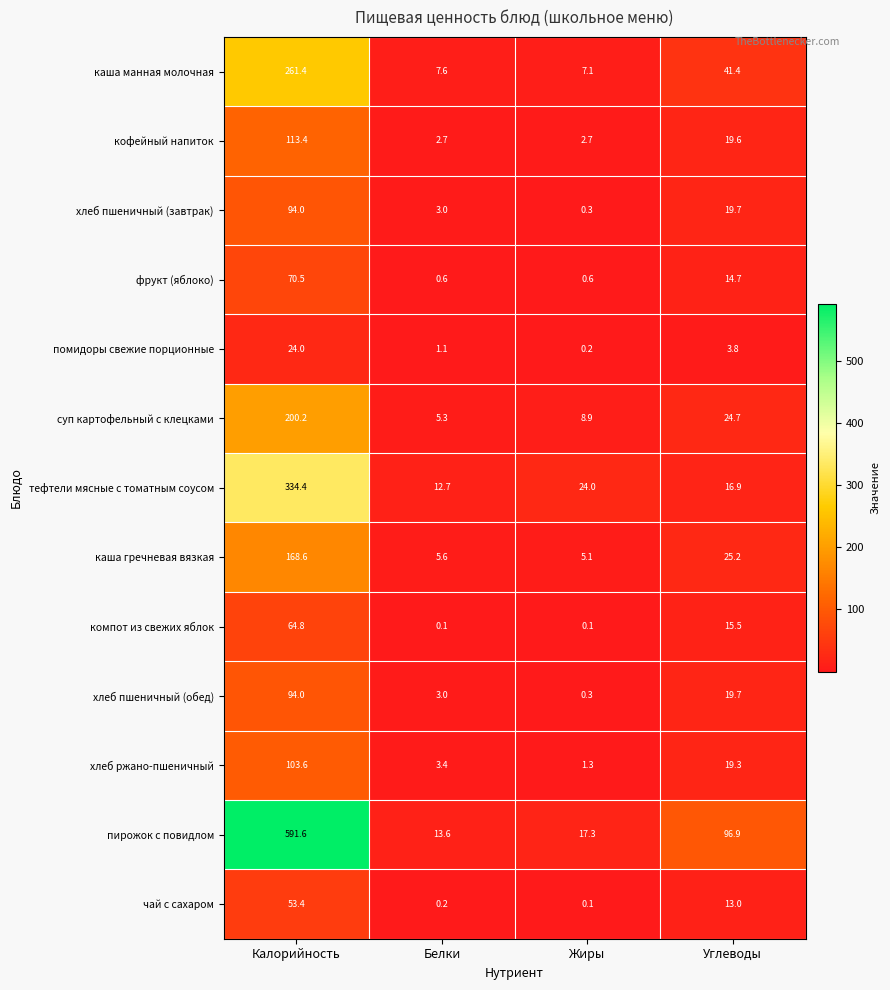

Count the number of data series in this chart.

13